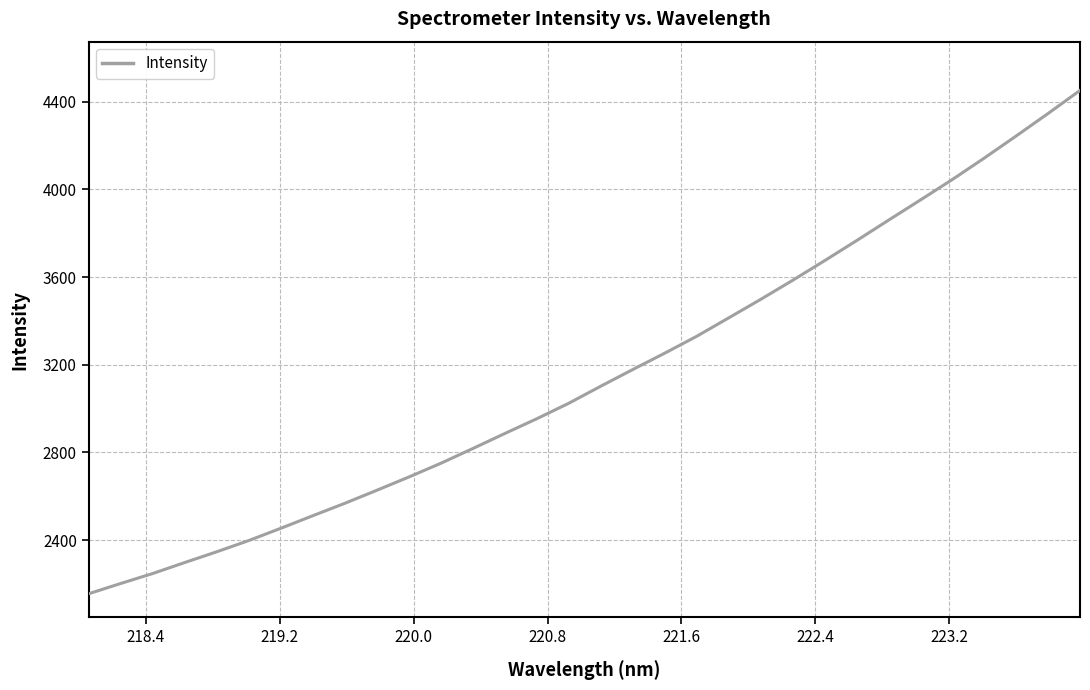

What is the minimum value shown in the chart?

2154.9